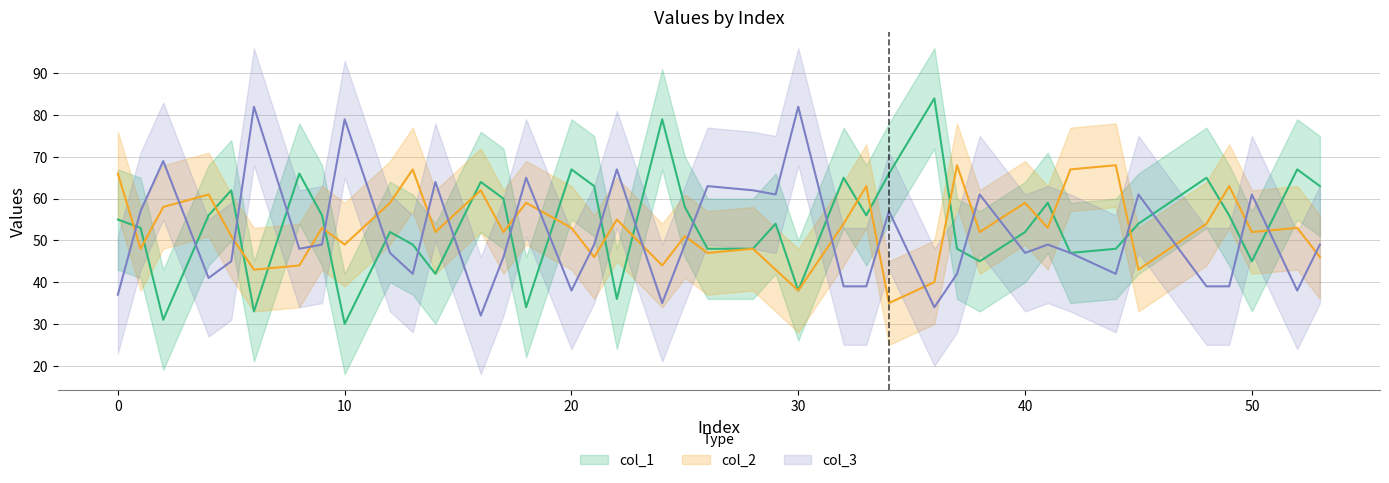

What is the average value of the col_3 series?

51